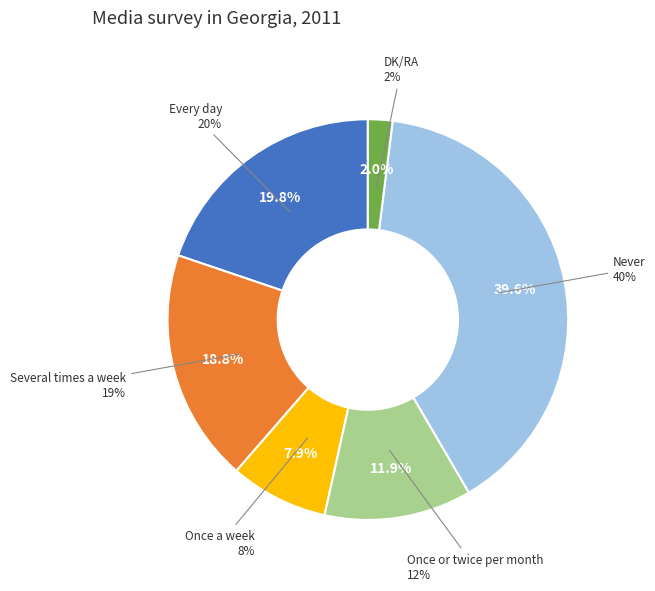

What percentage is the Once or twice per month slice, to the nearest percent?

12%